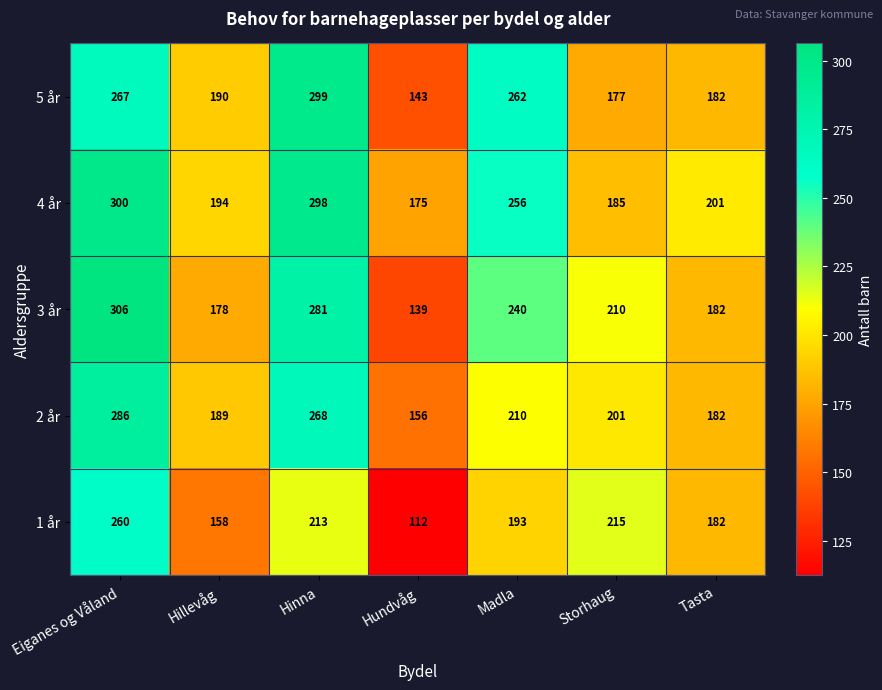

What is the average value of the 1 år series?

190